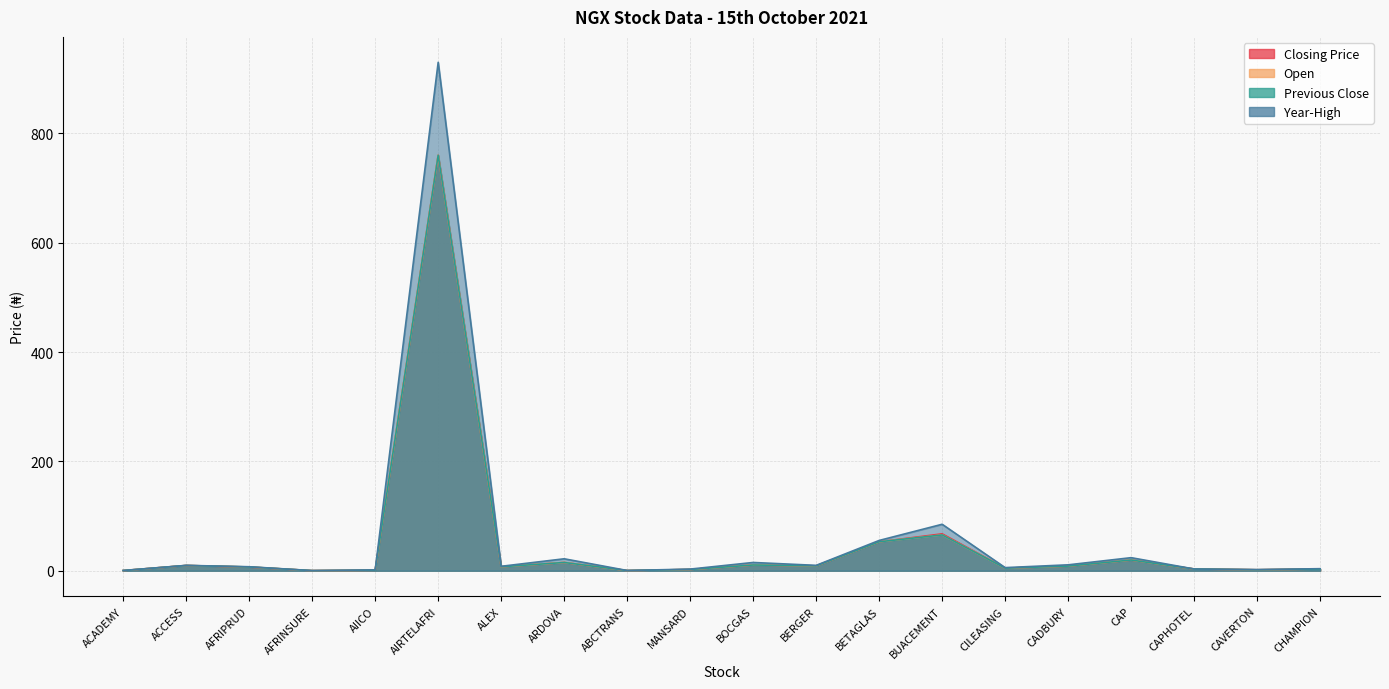

How many interior local peaks does the Year-High series have?

6